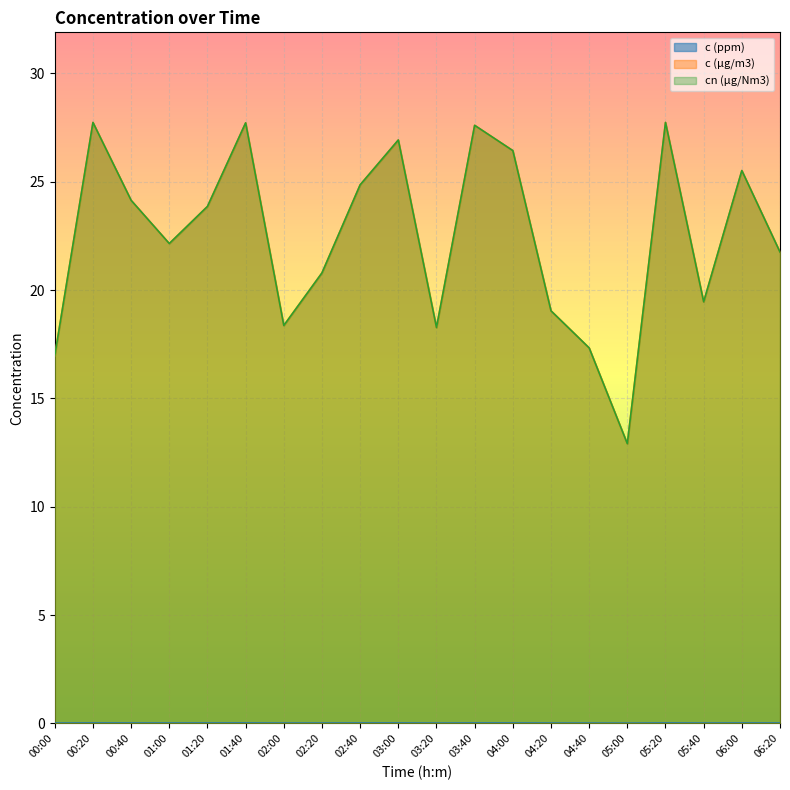

Which series has the largest total across all categories?

c (µg/m3)